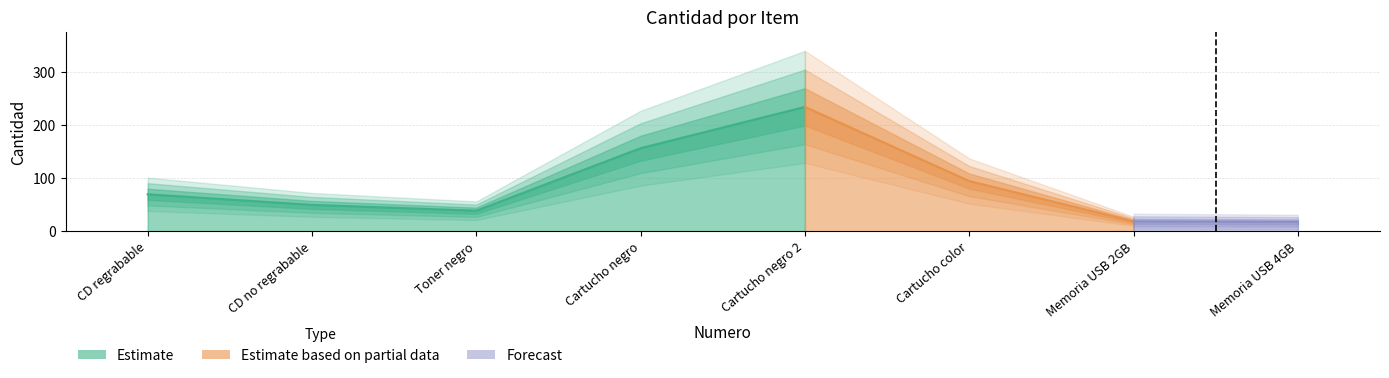

At which label does the data first exceed 70?

4